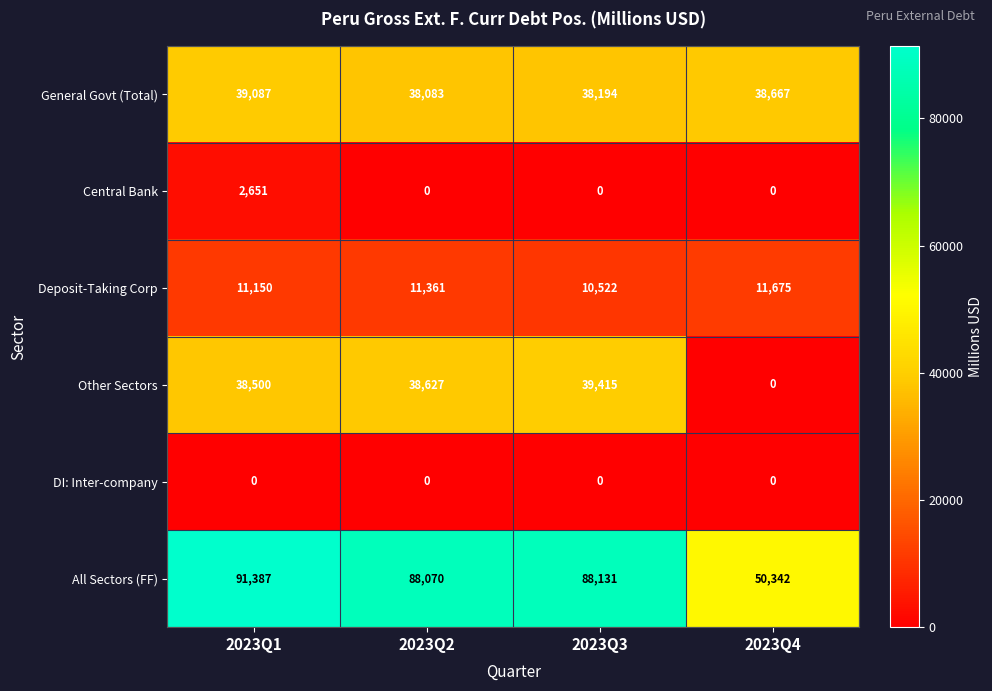

At which category is the sum across all series the highest?

2023Q1